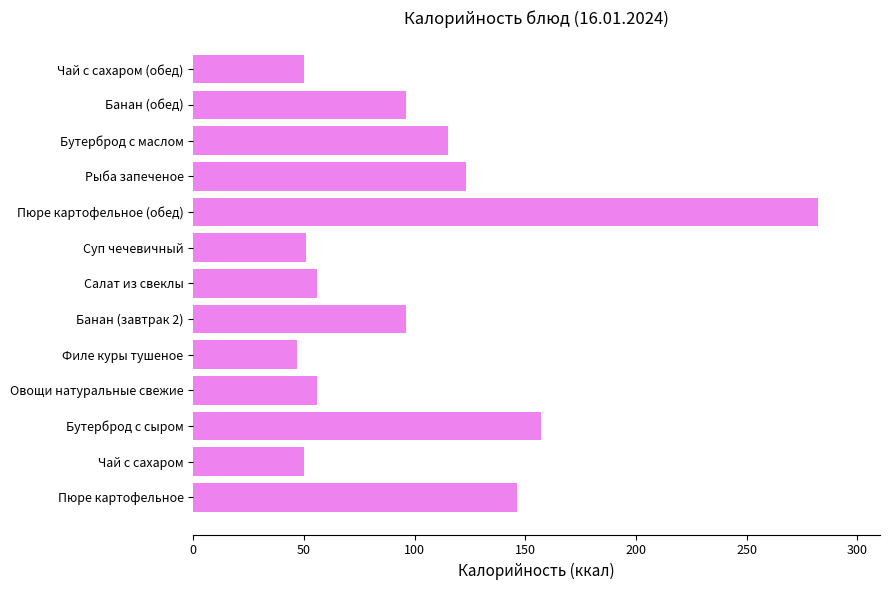

The value at Суп чечевичный is 89. True or false?

False